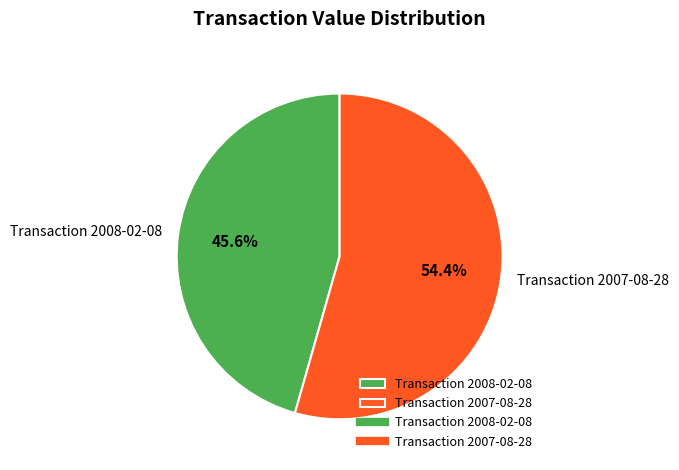

Do Transaction 2008-02-08 and Transaction 2007-08-28 together represent more than half of the pie?

Yes